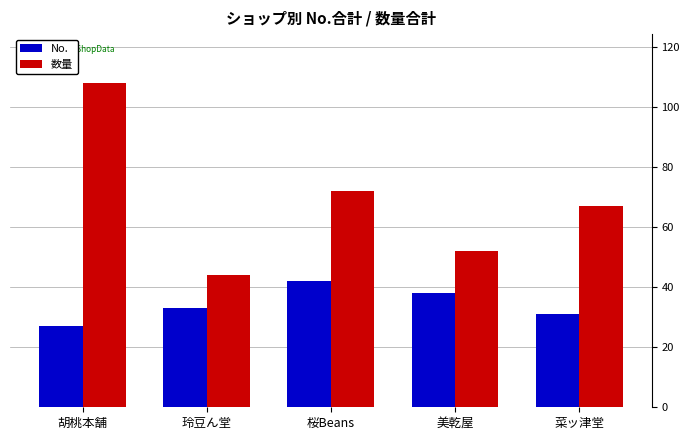

Rank the series at 美乾屋 from highest to lowest value.

数量, No.